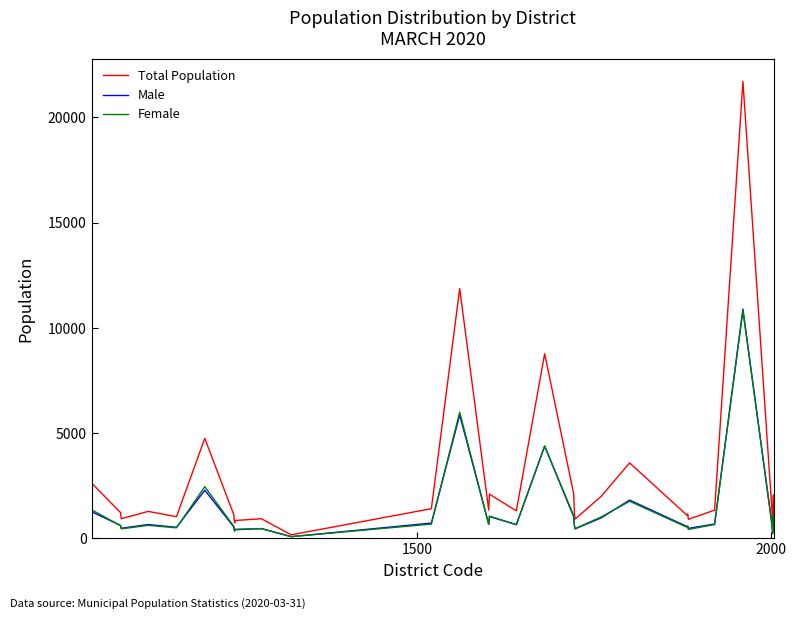

Which series has the largest total across all categories?

Total Population